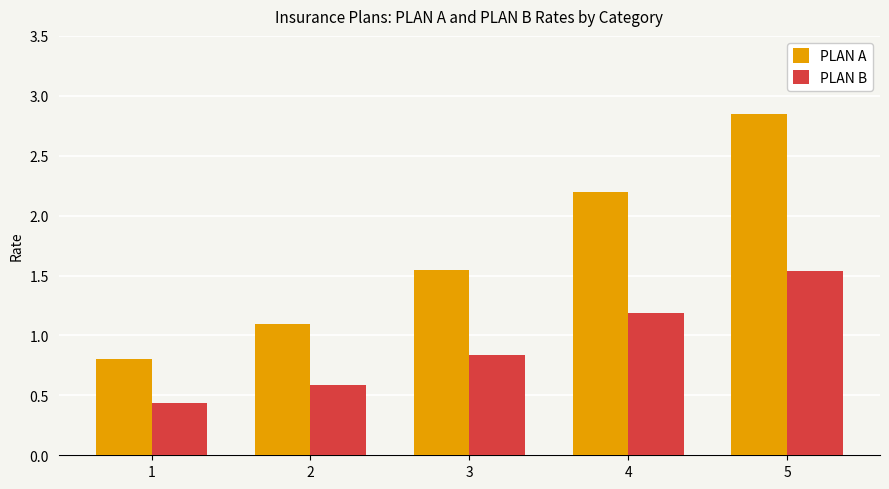

What is the value of the PLAN B bar at the 3rd from the left?

0.8